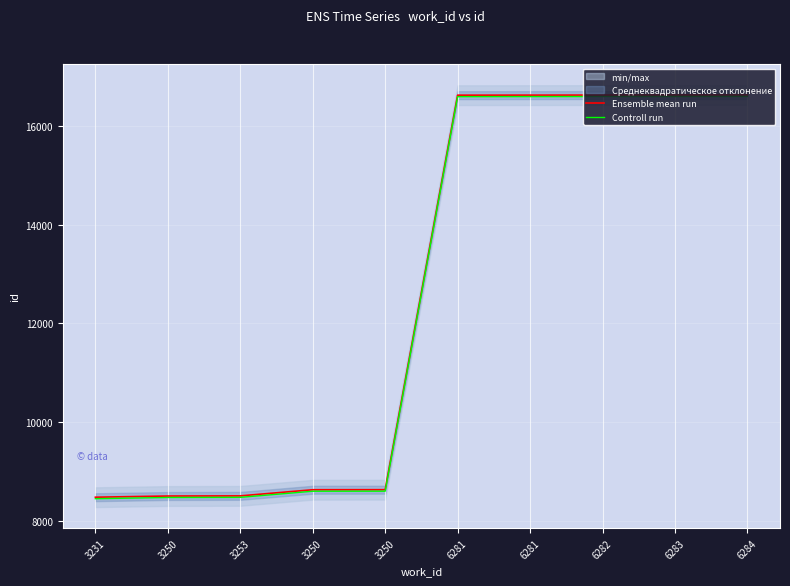

At which category is the sum across all series the highest?

6284